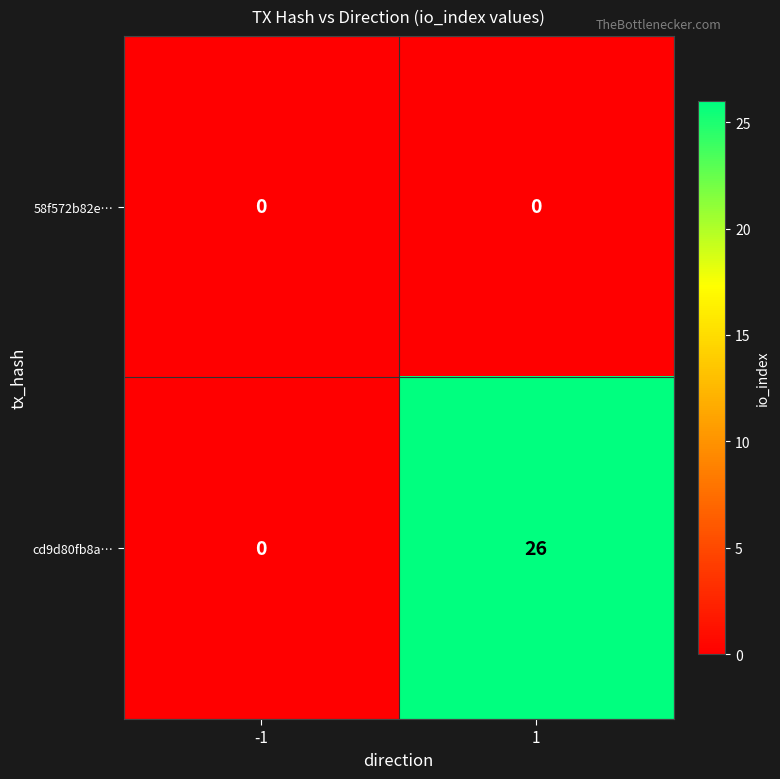

How many data points does each series have?

2